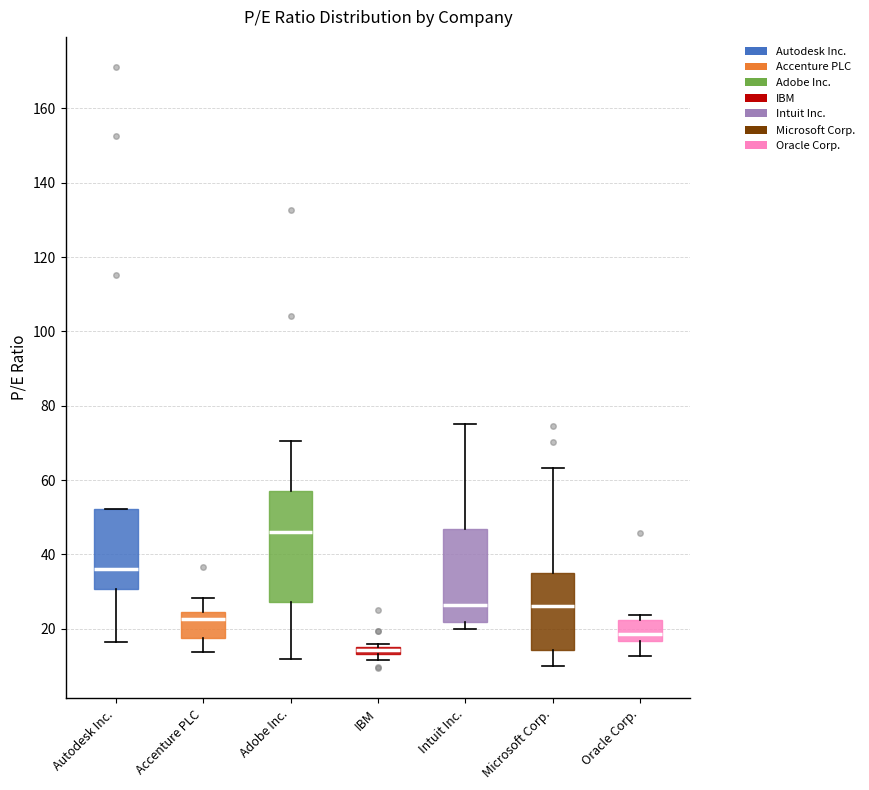

Where is the lower edge of the box for IBM on the y-axis? The values are not printed on the chart, so give them approximately, as read against the axis.

14